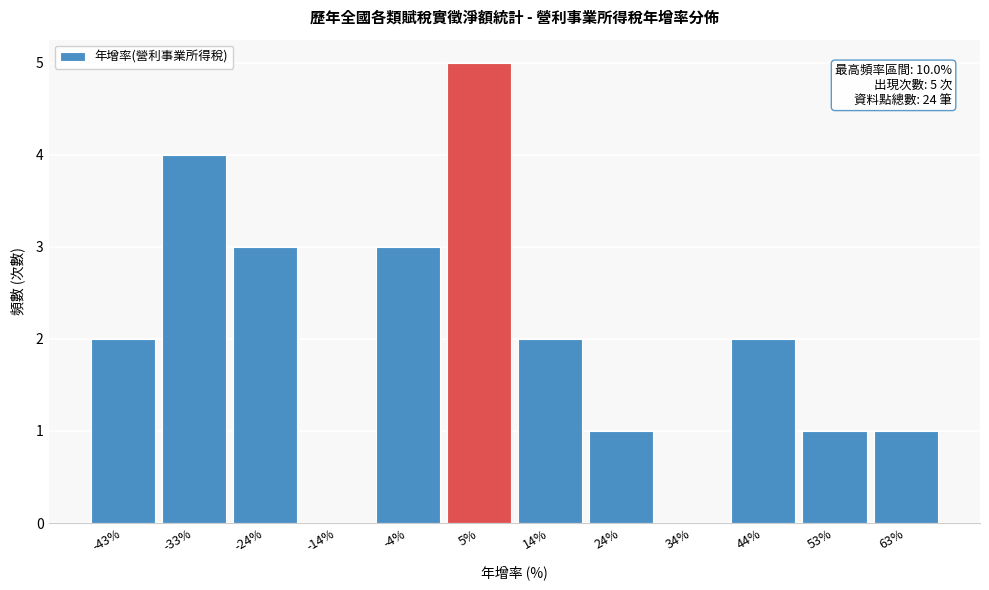

Reading right to left, extract all data points from this chart.

63%=1	53%=1	44%=2	34%=0	24%=1	14%=2	5%=5	-4%=3	-14%=0	-24%=3	-33%=4	-43%=2